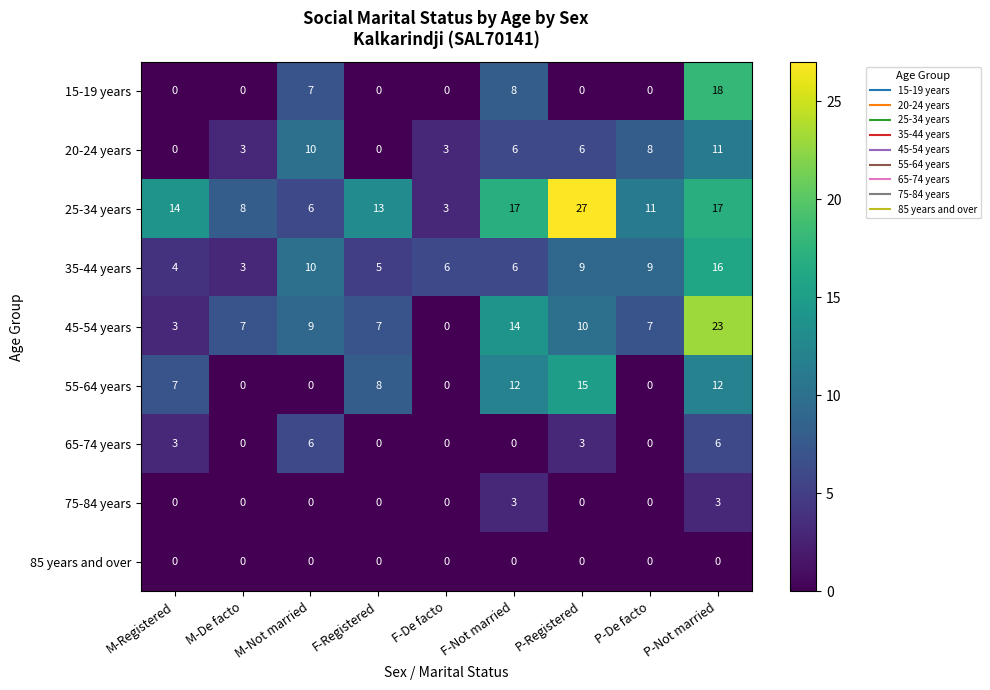

Between M-De facto and P-Not married, which series saw the biggest shift?

15-19 years